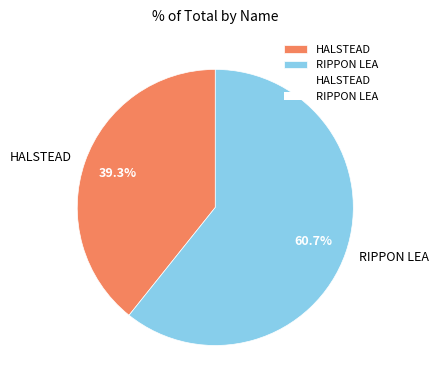

To the nearest percent, what is the difference between the RIPPON LEA and HALSTEAD slice percentages?

21%